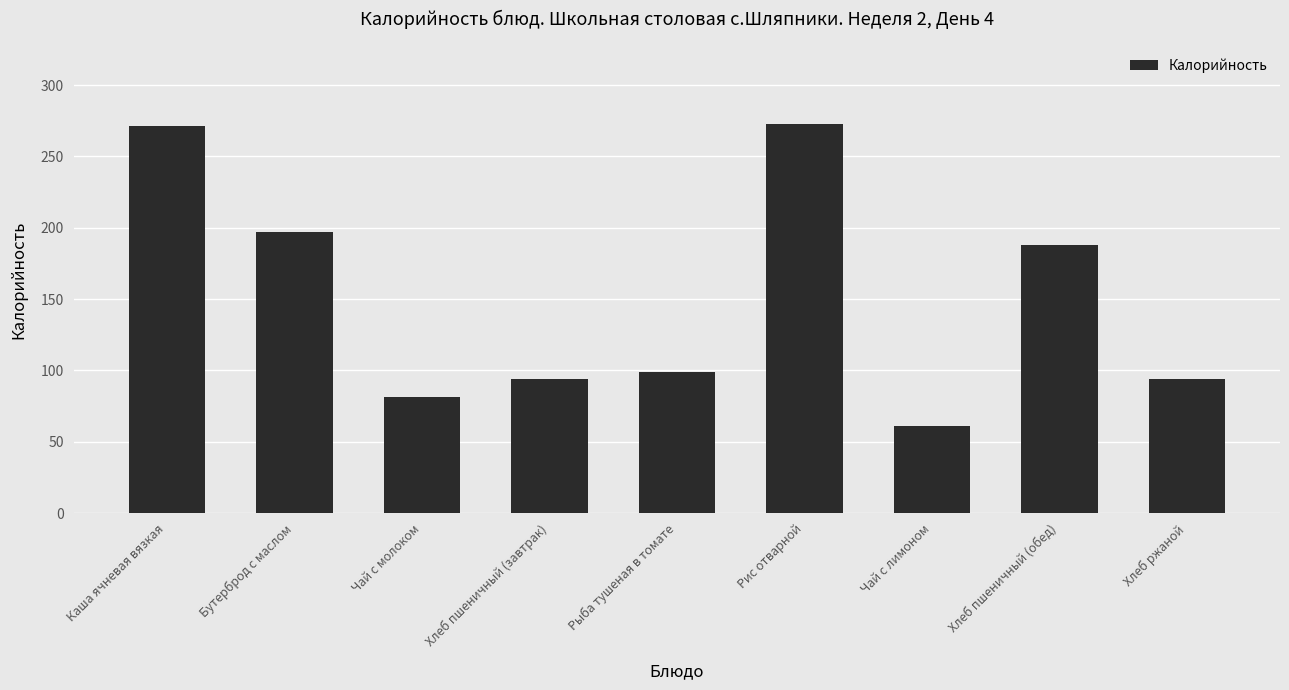

What is the difference between the values at Хлеб пшеничный (обед) and Каша ячневая вязкая?

83.2